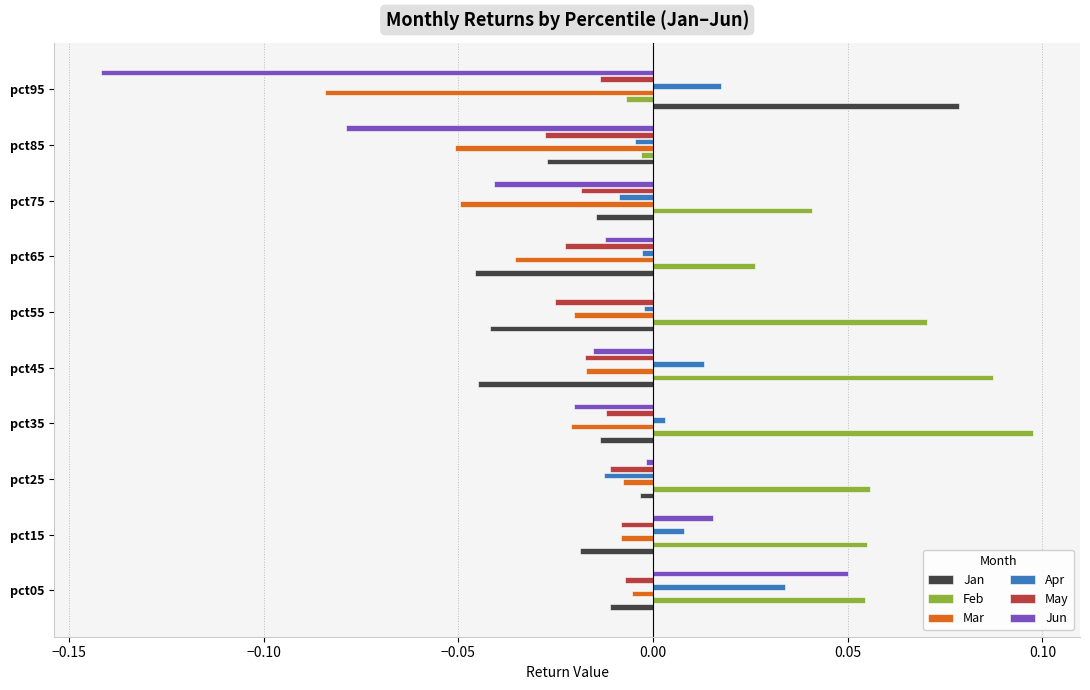

Which series changed the most between pct35 and pct85?

Feb